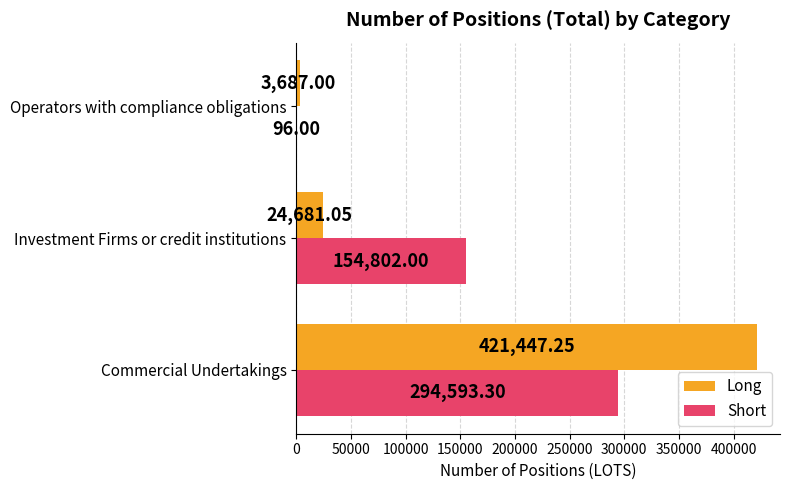

Count the number of categories in the chart.

3